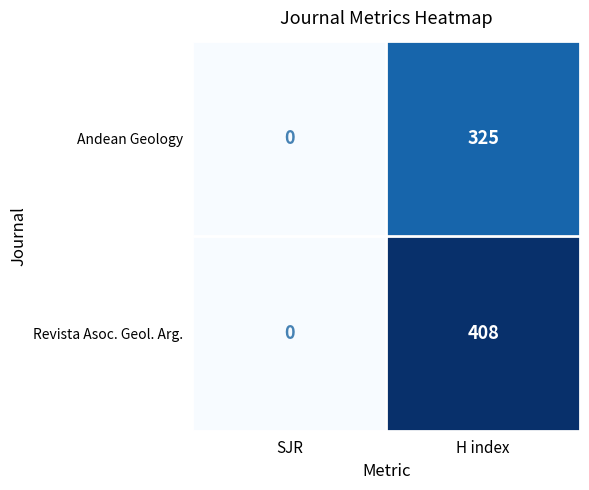

What is the sum of the Andean Geology values at H index and SJR?

325